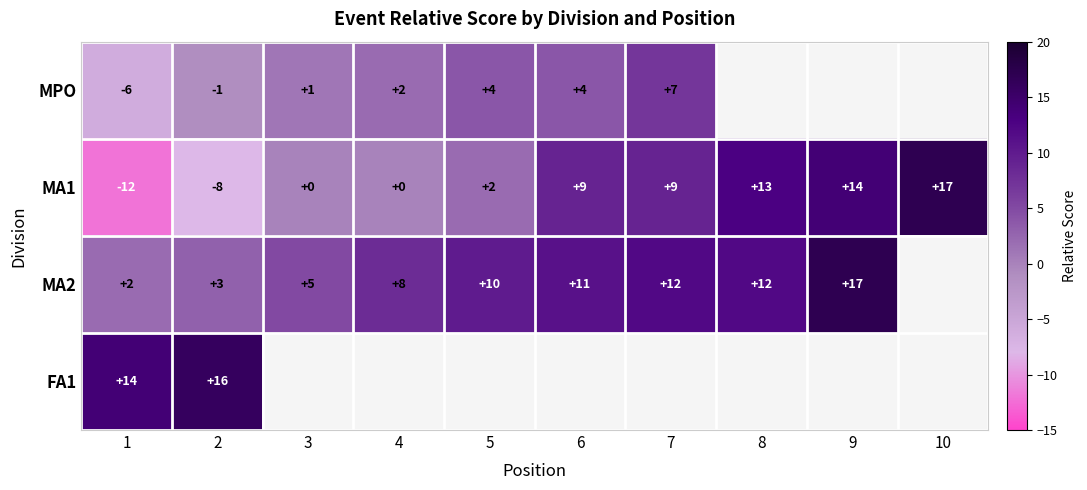

True or false: MA1 has a value of 9.0 at 6.

True